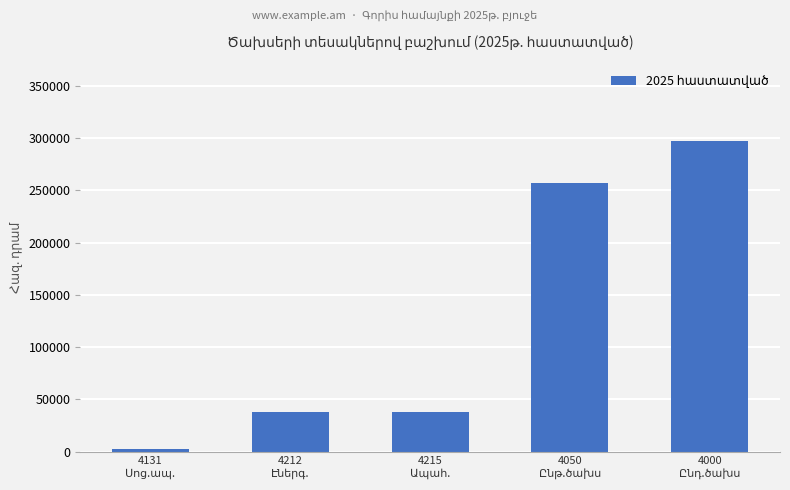

What is the average value?

126400